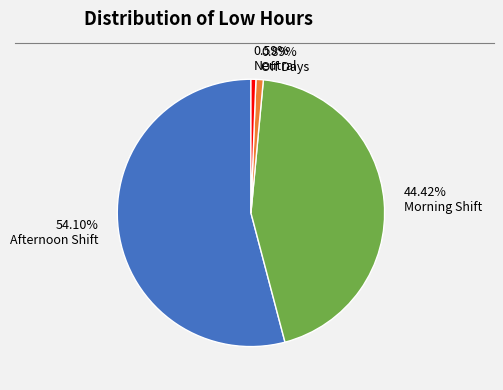

Which has a higher value, 0.59% Neutral or 54.10% Afternoon Shift?

54.10% Afternoon Shift